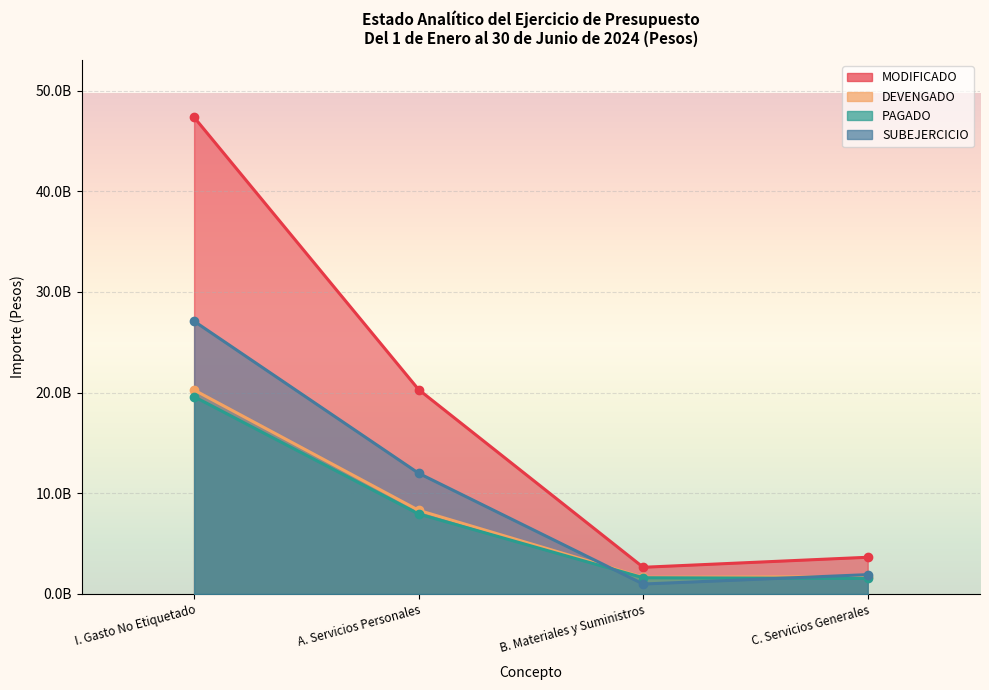

What is the average value of the SUBEJERCICIO series?

10497188696